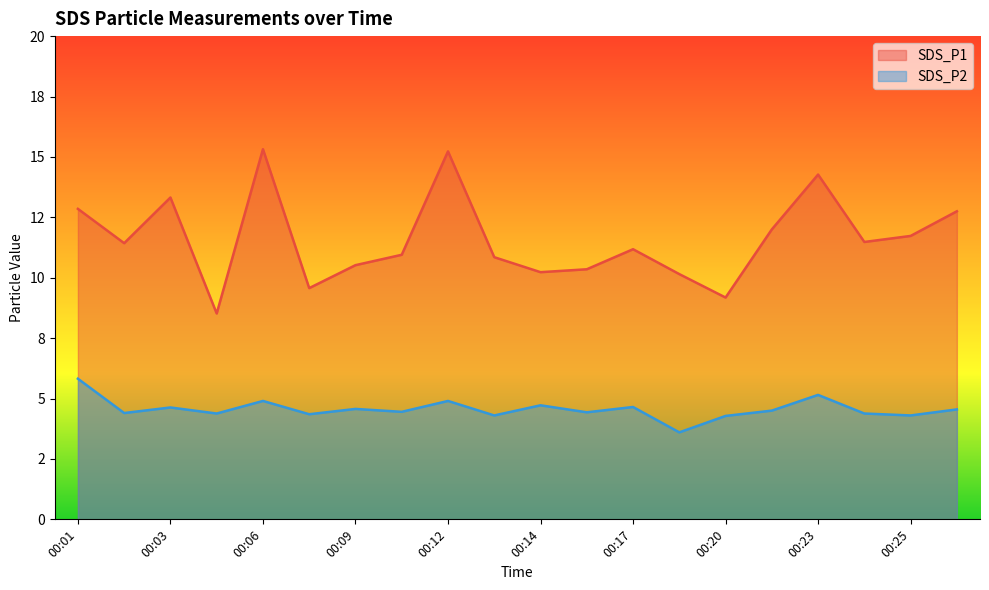

How many interior local peaks does the SDS_P2 series have?

7